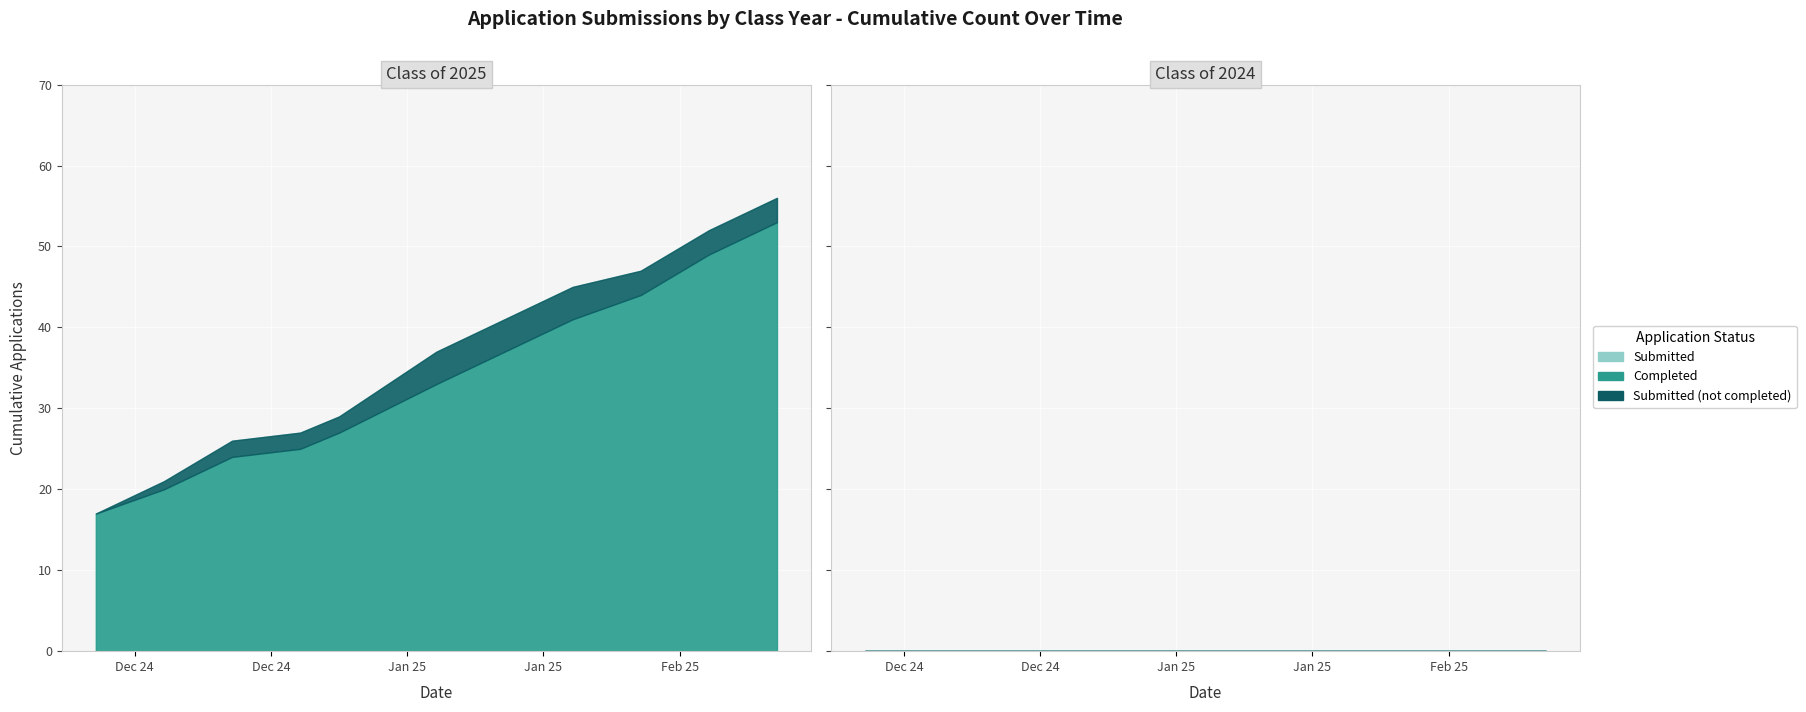

The Class of 2025 Submitted series shows 73 at 02/07/2025. True or false?

False